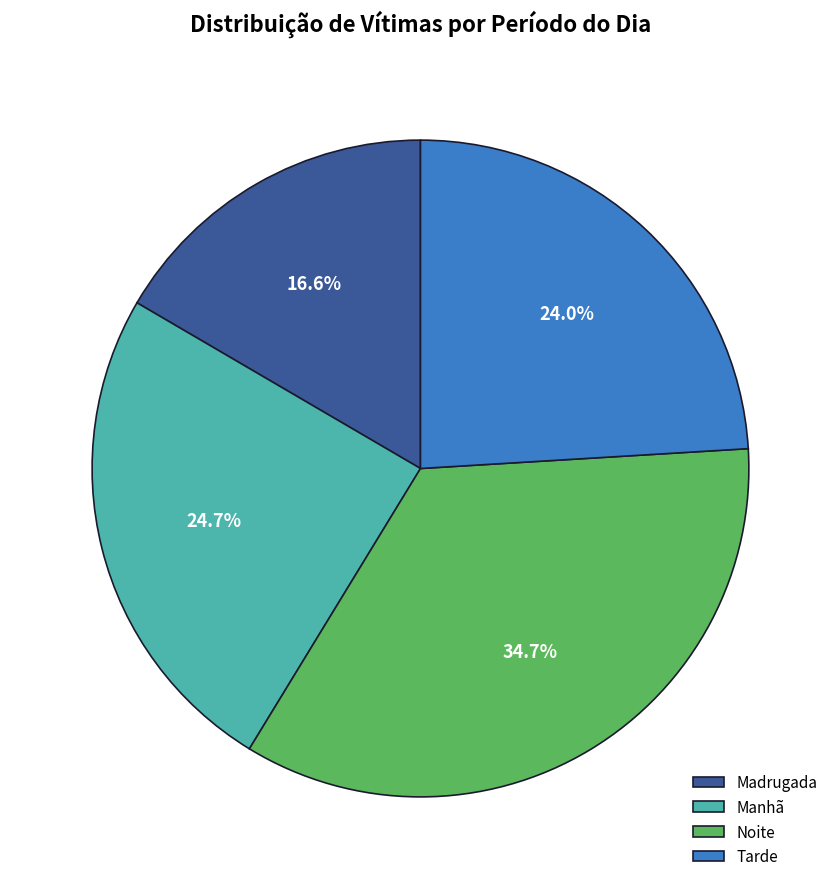

How many segments does this pie chart have?

4